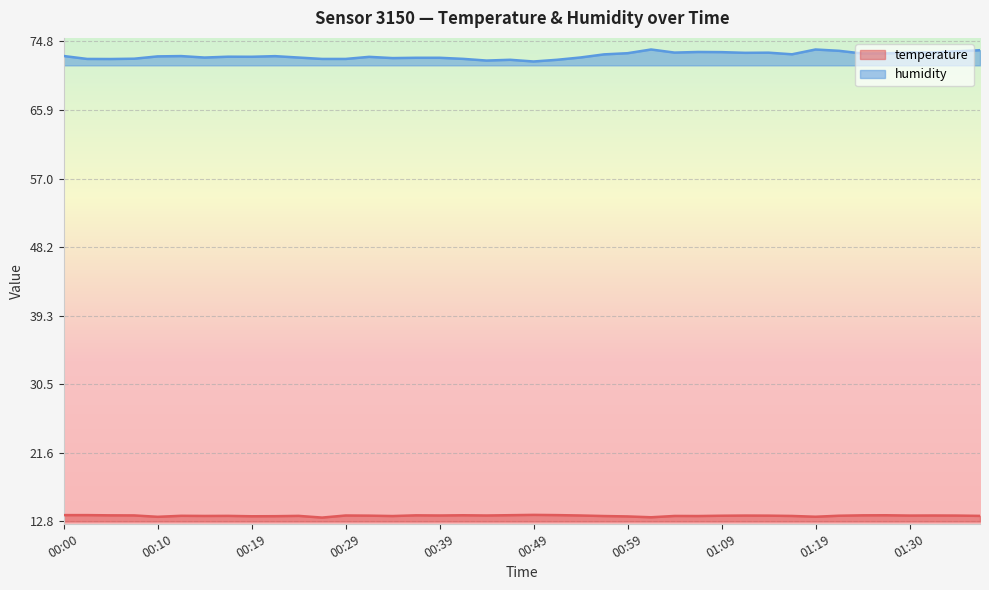

What is the sum of all humidity values?

2918.5